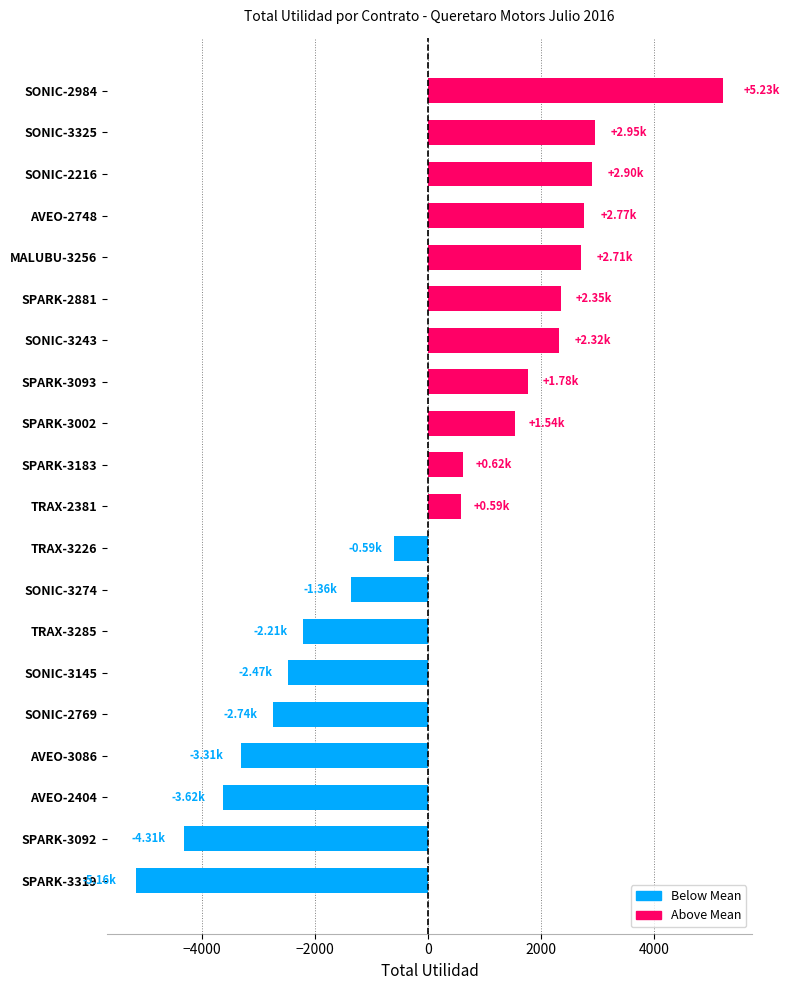

How many series are shown in this chart?

1